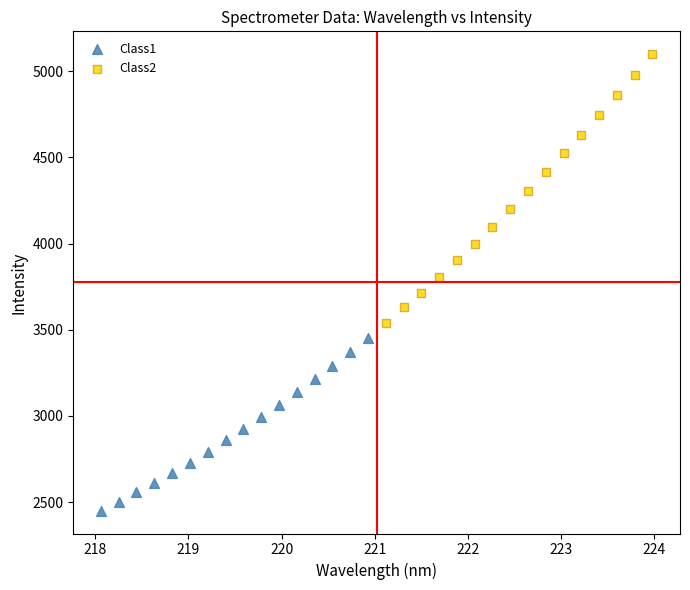

Which series reaches the maximum Y coordinate?

Class2